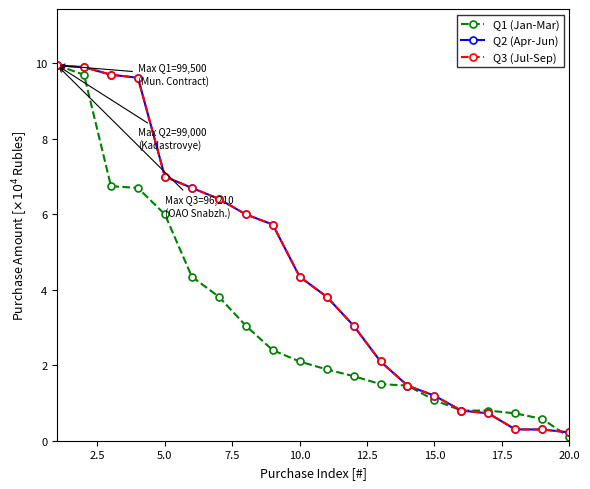

How many lines are shown in the chart?

3